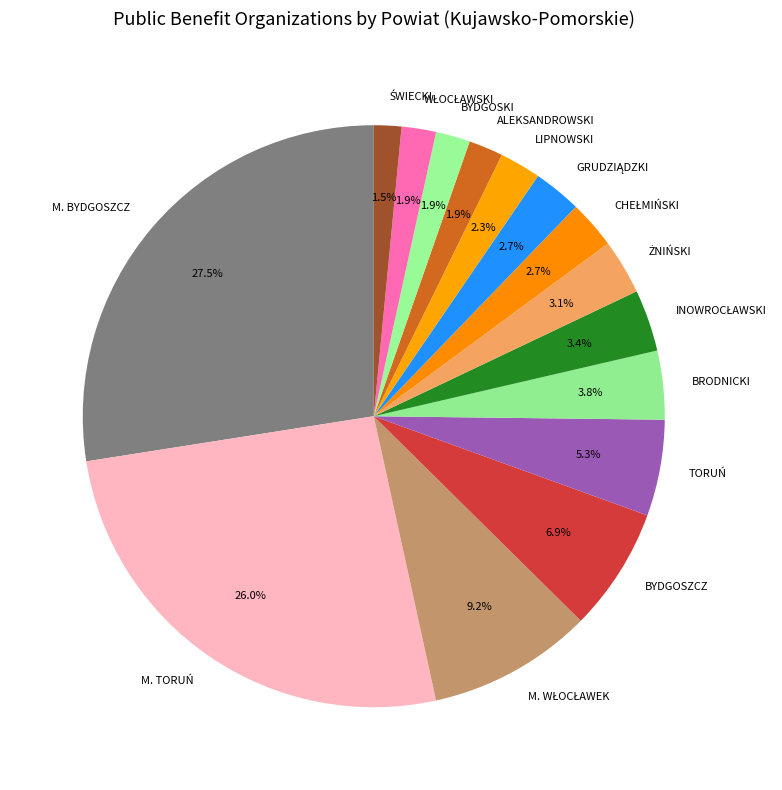

How much of the chart is everything except M. BYDGOSZCZ?

72.5%